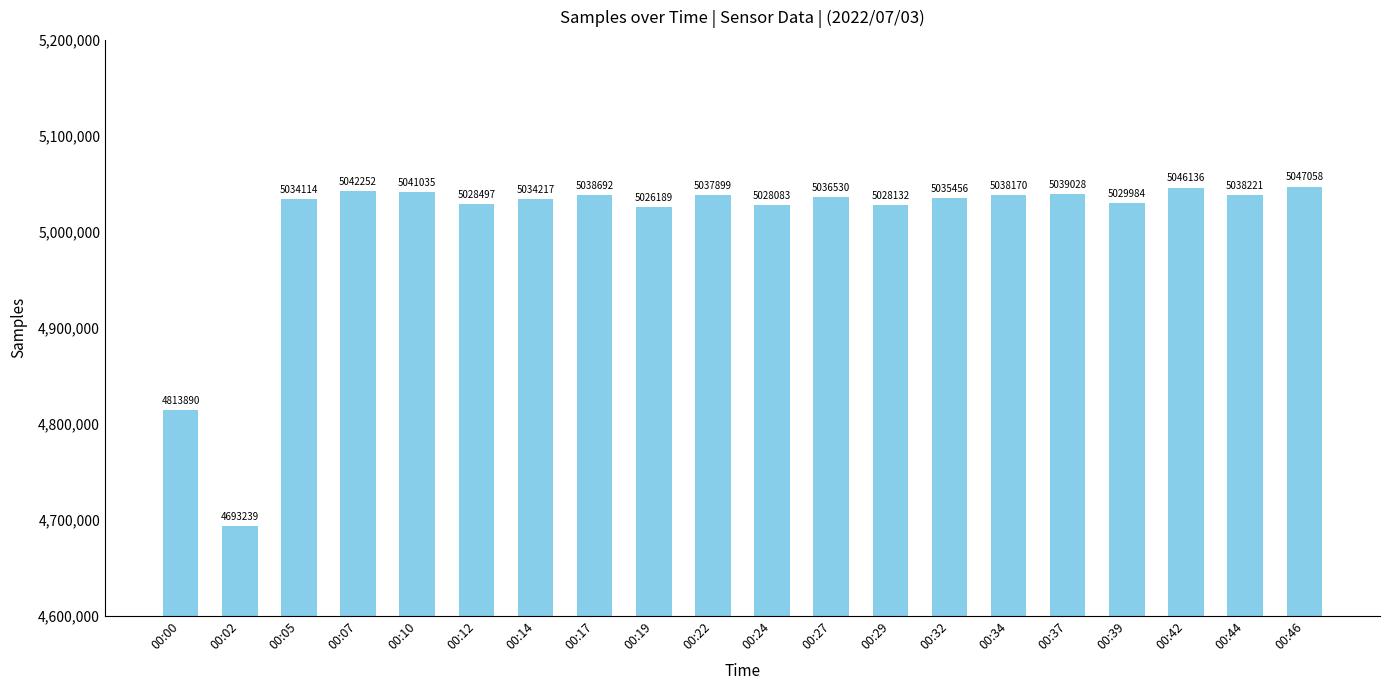

The chart shows a value of 5037899 at 00:22. True or false?

True